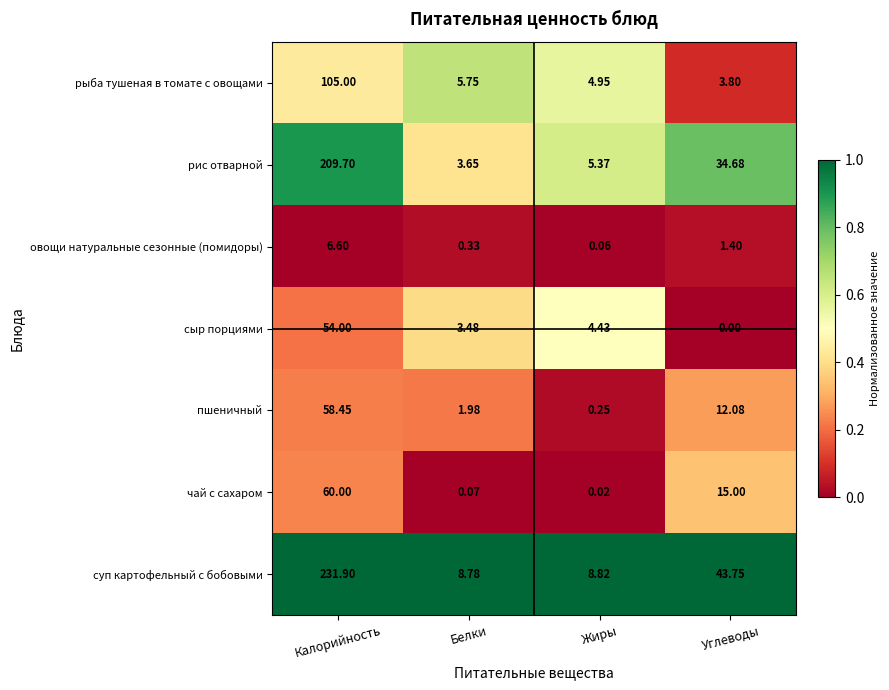

Where is суп картофельный с бобовыми nearest to the value 120?

Углеводы